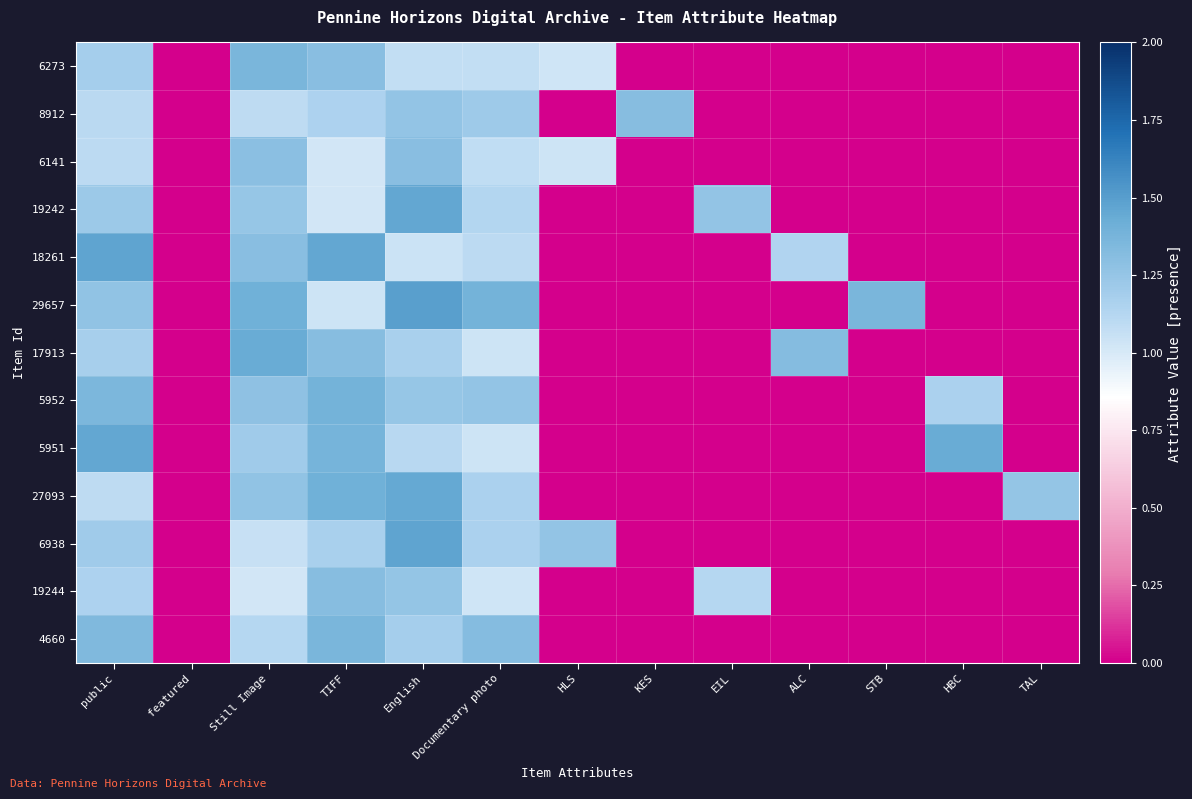

At which category is the sum across all series the highest?

English